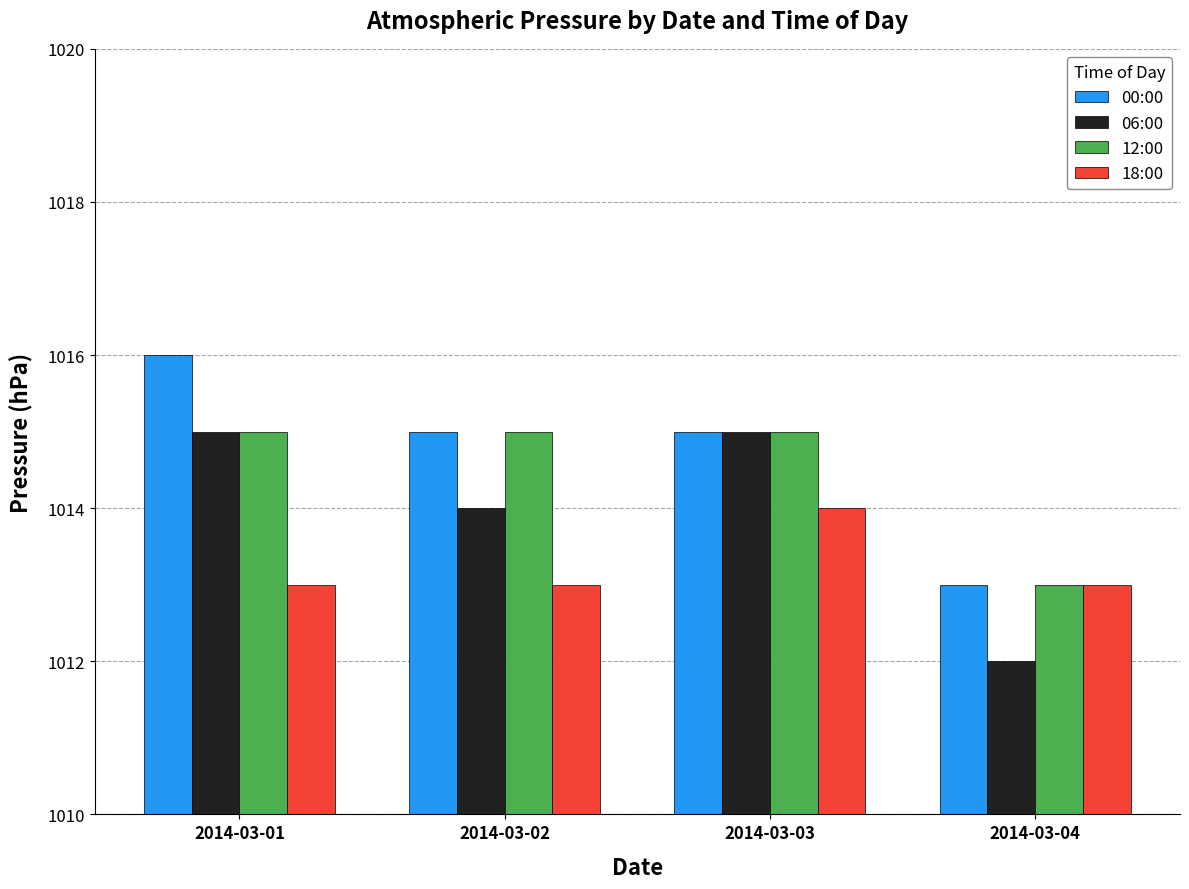

Rank the series by their average value, from lowest to highest.

18:00, 06:00, 12:00, 00:00